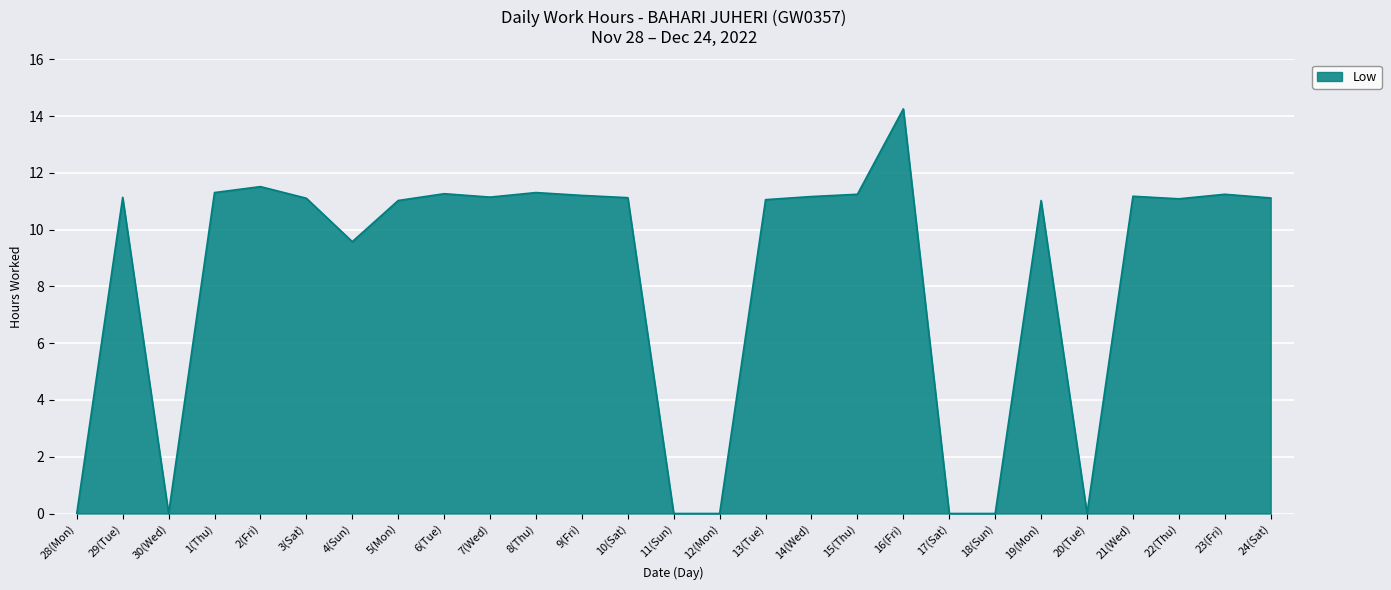

Does the chart display data point markers on the line(s)?

No